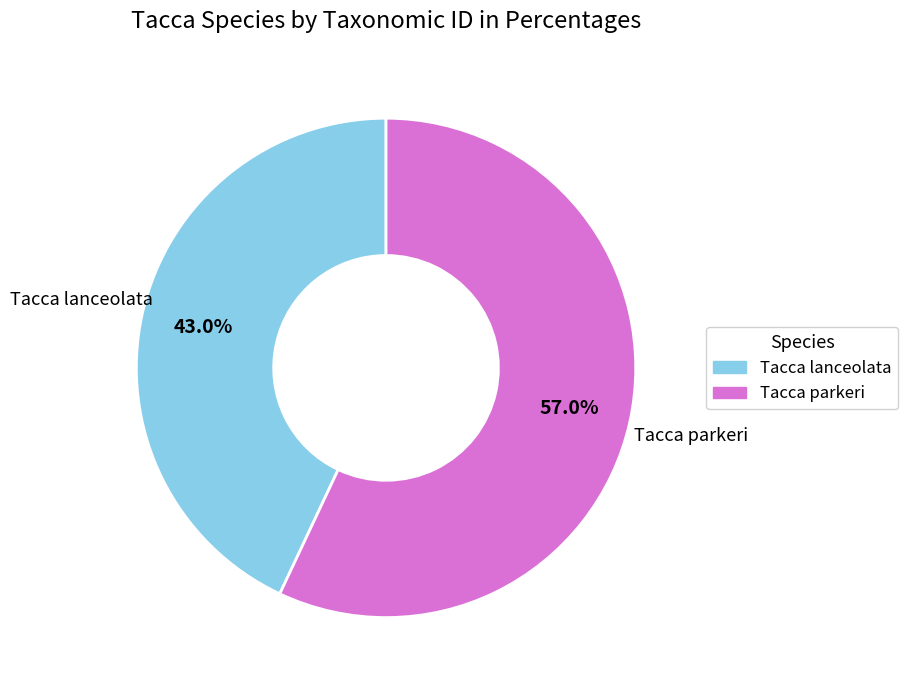

What is the ratio of the value at Tacca parkeri to the value at Tacca lanceolata?

1.3